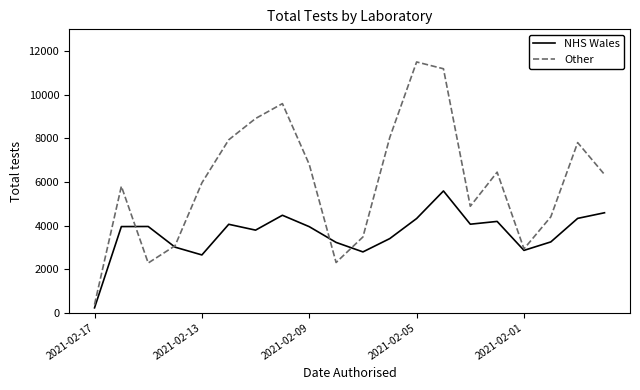

What are all the series names shown in the legend?

NHS Wales, Other